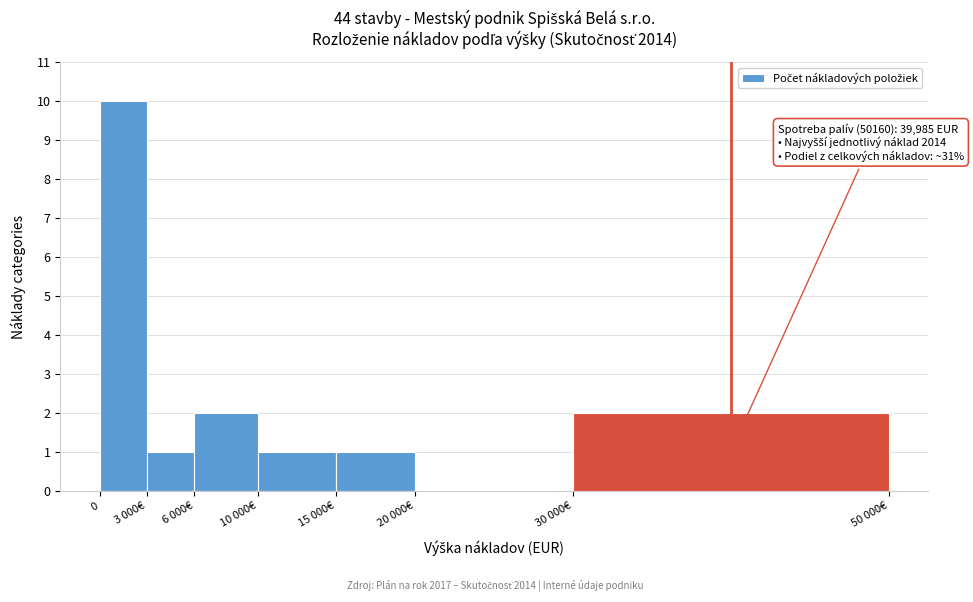

Reading left to right, transcribe all the data shown in this chart.

0=10	3 000€=1	6 000€=2	10 000€=1	15 000€=1	20 000€=0	30 000€=2